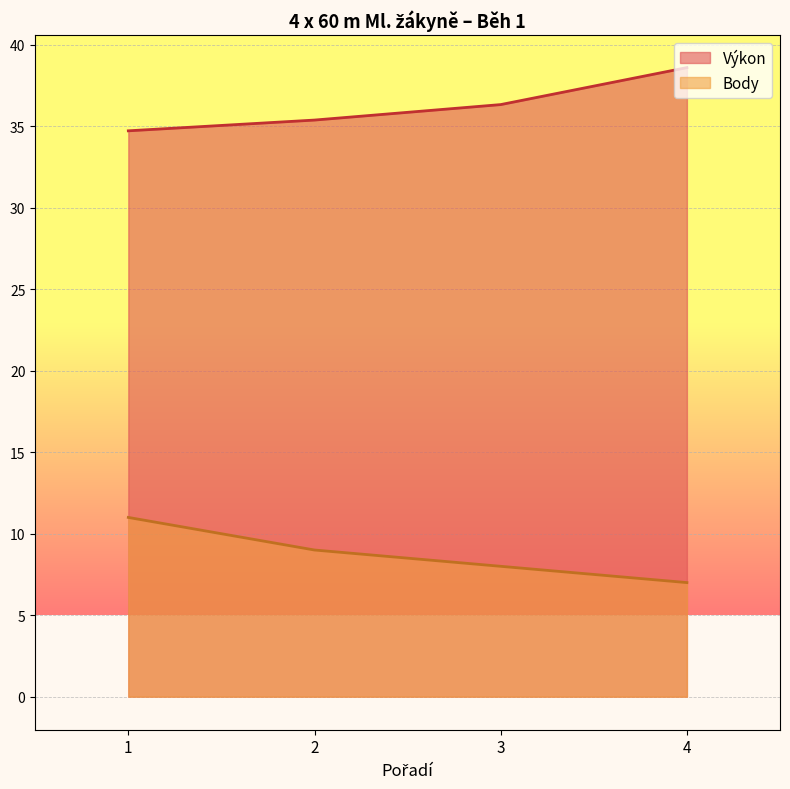

What is the difference between the highest and lowest values at 3?

28.3